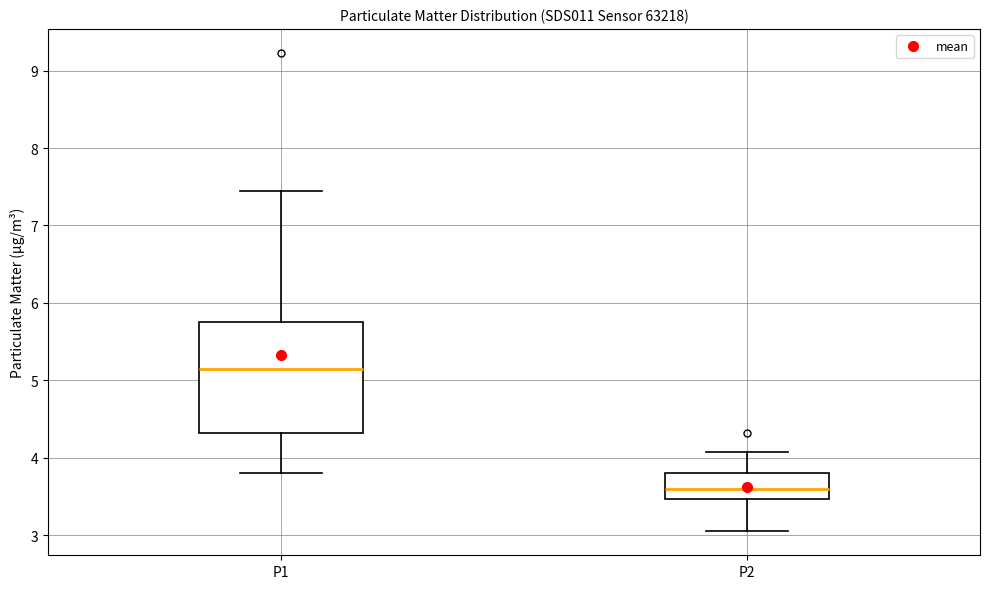

Reading left to right, transcribe this box plot: for each box, give where its median line is, the range the box spans, and where its two whiskers end, as read against the y-axis. The values are not printed on the chart, so give them approximately, as read against the axis.

P1: median 5.2, box 4.3 to 5.8, whiskers 3.8 to 7.5
P2: median 3.6, box 3.5 to 3.8, whiskers 3.1 to 4.1